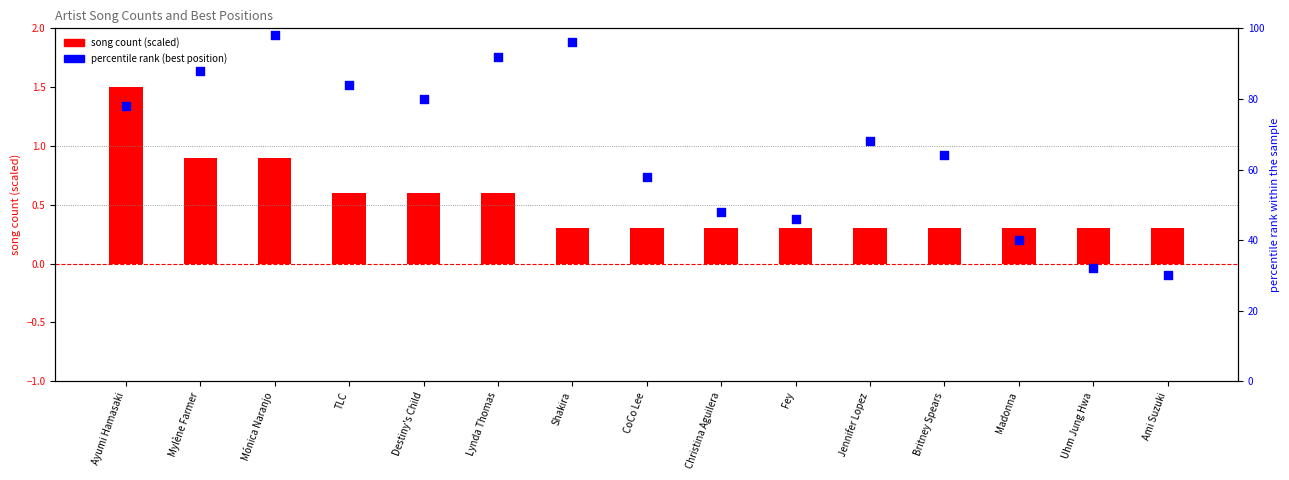

What is the total value across all series at Destiny's Child?

80.6